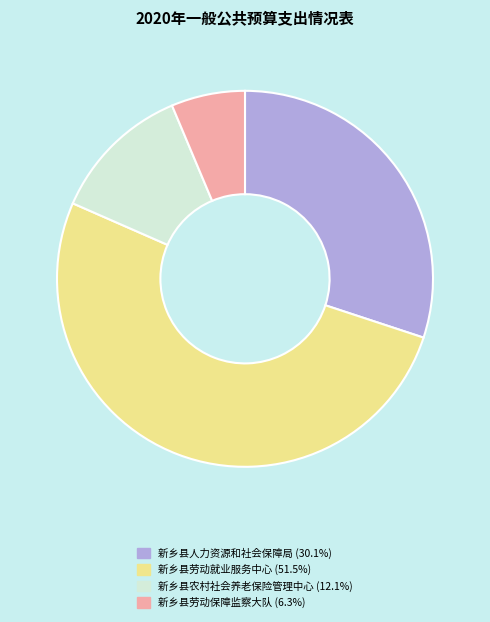

Which has a higher value, 新乡县劳动保障监察大队 or 新乡县农村社会养老保险管理中心?

新乡县农村社会养老保险管理中心